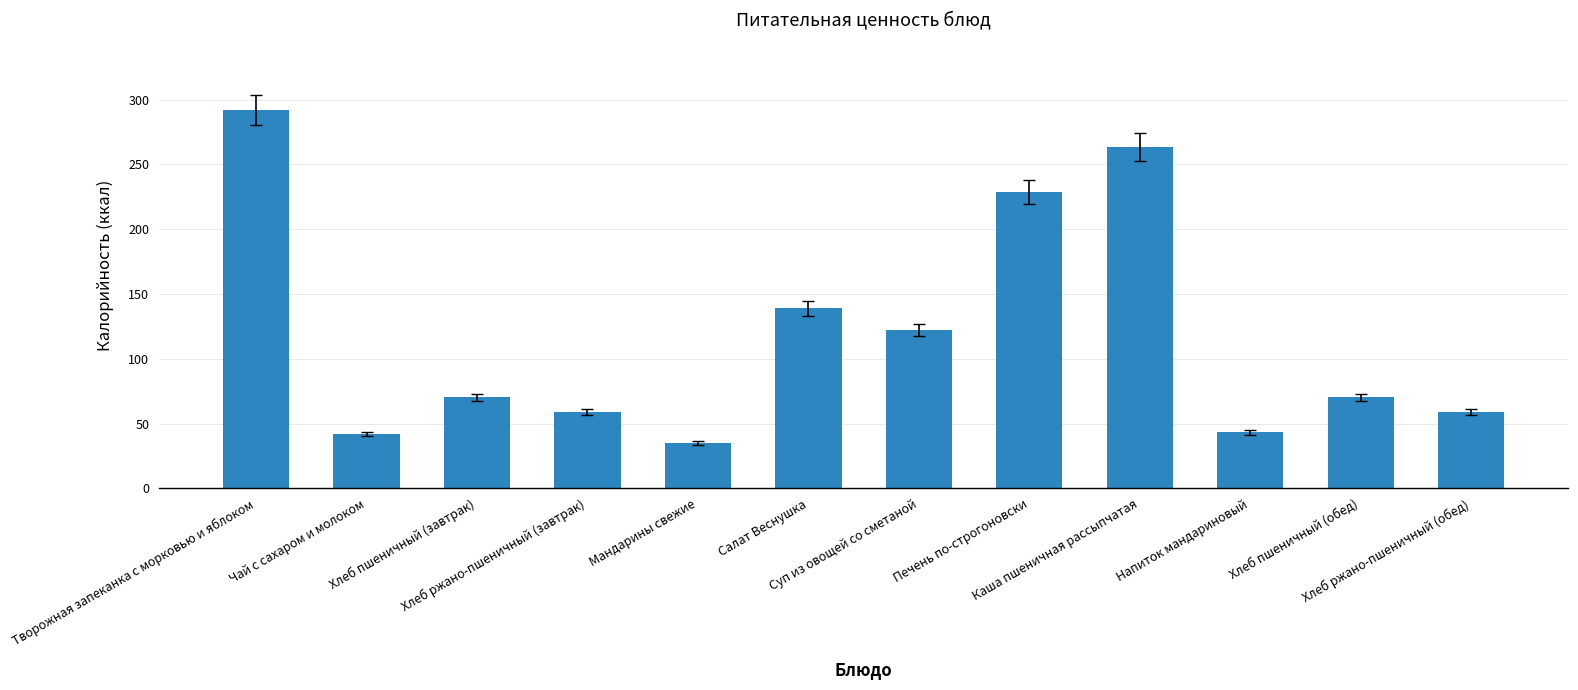

Reading left to right, transcribe all the data shown in this chart.

Творожная запеканка с морковью и яблоком=292.1	Чай с сахаром и молоком=41.9	Хлеб пшеничный (завтрак)=70.3	Хлеб ржано-пшеничный (завтрак)=58.7	Мандарины свежие=35.0	Салат Веснушка=138.9	Суп из овощей со сметаной=122.3	Печень по-строгоновски=228.6	Каша пшеничная рассыпчатая=263.3	Напиток мандариновый=43.3	Хлеб пшеничный (обед)=70.3	Хлеб ржано-пшеничный (обед)=58.7